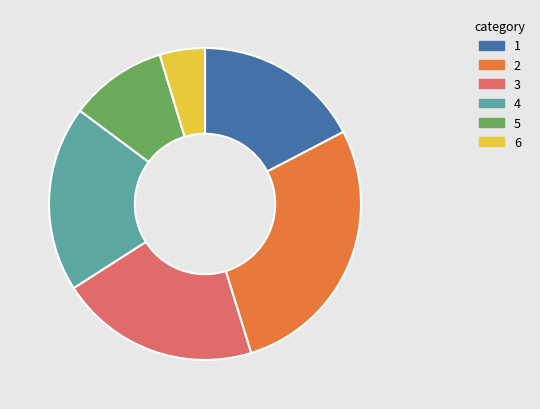

Is there any slice that represents more than half of the pie?

No